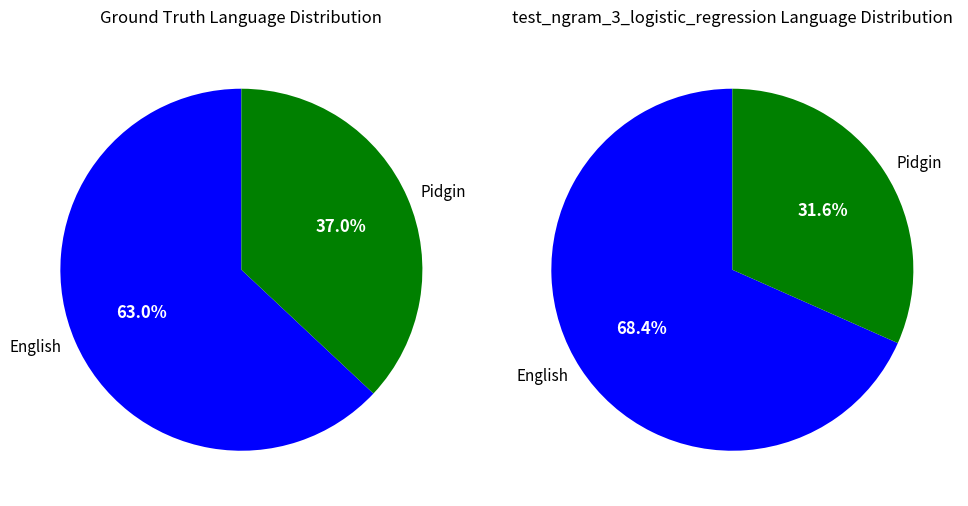

The Armands Avens slice represents 1% of the pie. True or false?

False